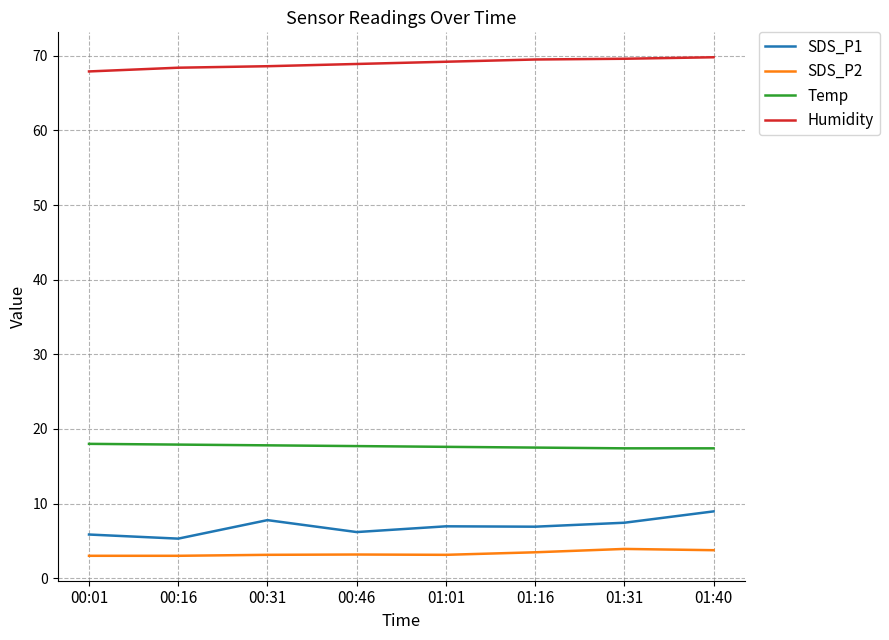

Does the chart have visible grid lines?

Yes